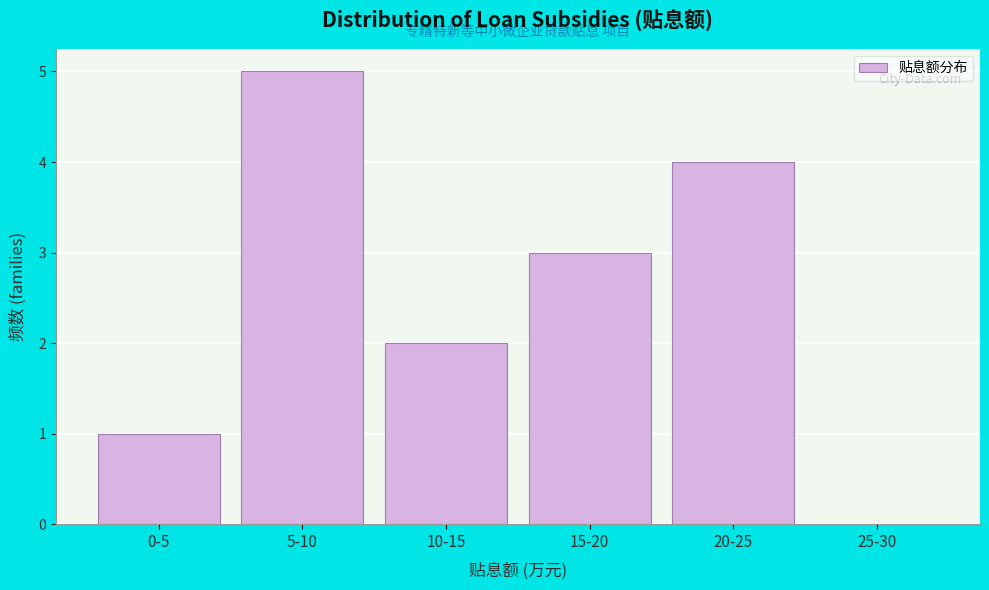

Reading left to right, what are all the values shown in this chart?

0-5=1	5-10=5	10-15=2	15-20=3	20-25=4	25-30=0